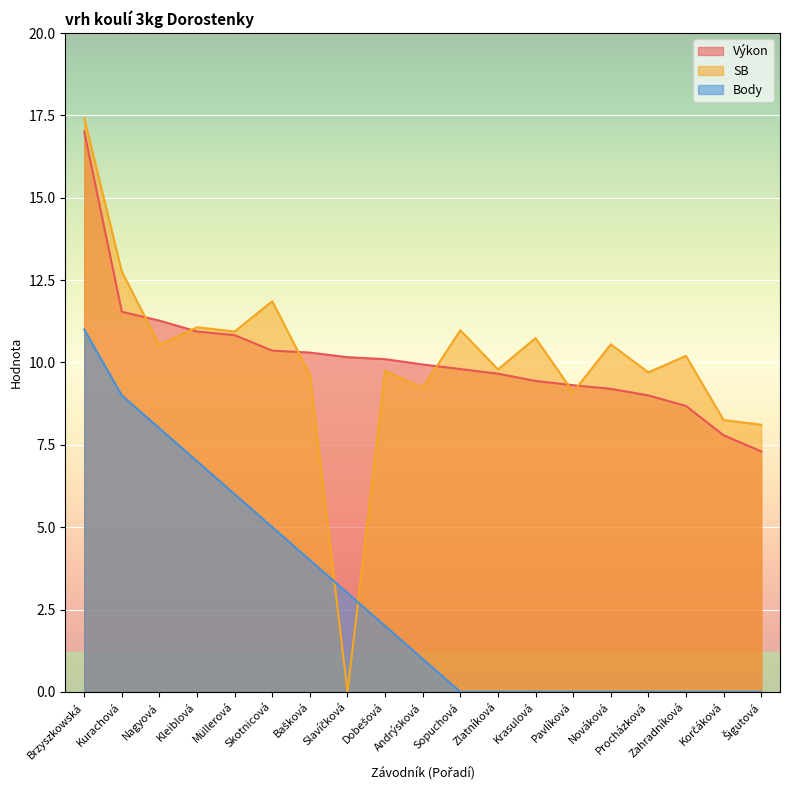

What position from the right is Pavlíková?

6